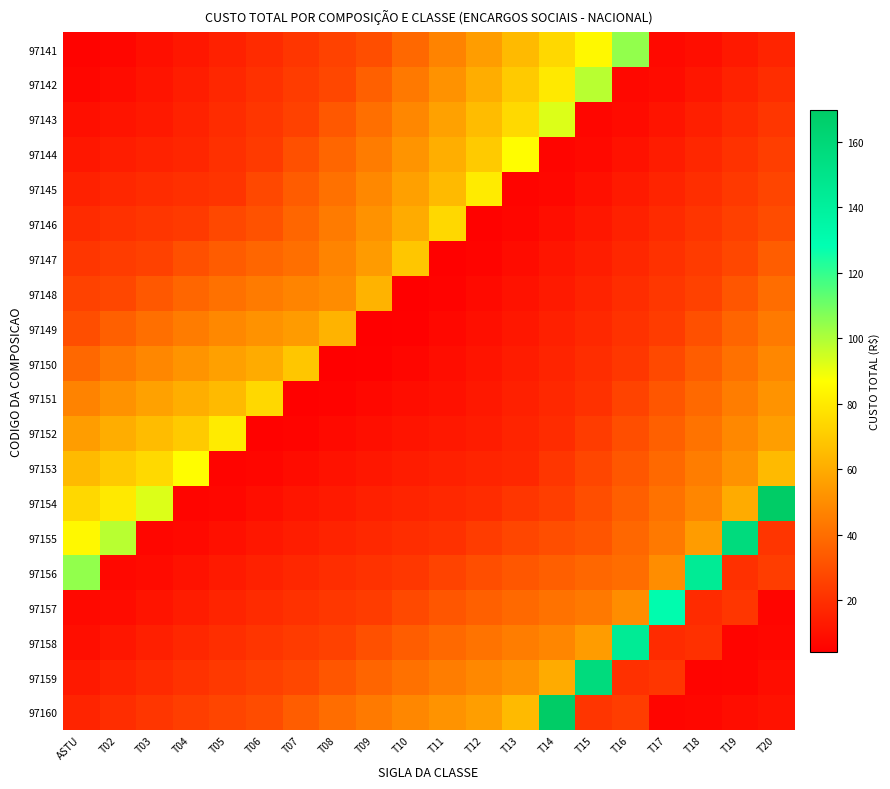

Reading left to right, what are all the values shown in this chart?

97141: ASTU=5.6	T02=6.8	T03=9.4	T04=12.3	T05=15.4	T06=18.7	T07=22.2	T08=25.9	T09=29.9	T10=38.5	T11=47.0	T12=55.5	T13=64.8	T14=74.6	T15=84.9	T16=104.5	T17=7.6	T18=9.1	T19=12.6	T20=16.4
97142: ASTU=6.8	T02=8.5	T03=11.2	T04=14.1	T05=17.2	T06=20.5	T07=24.0	T08=27.8	T09=35.8	T10=43.8	T11=51.9	T12=60.8	T13=70.1	T14=79.9	T15=98.6	T16=7.2	T17=8.6	T18=12.0	T19=15.5	T20=19.3
97143: ASTU=9.4	T02=11.2	T03=12.8	T04=15.7	T05=18.8	T06=22.1	T07=25.6	T08=33.2	T09=40.7	T10=48.4	T11=56.7	T12=65.6	T13=74.9	T14=92.6	T15=6.7	T16=8.1	T17=11.3	T18=14.7	T19=18.3	T20=22.0
97144: ASTU=12.3	T02=14.1	T03=15.7	T04=17.1	T05=20.2	T06=23.5	T07=30.5	T08=37.6	T09=44.8	T10=52.6	T11=61.0	T12=69.9	T13=86.6	T14=6.3	T15=7.6	T16=10.6	T17=13.9	T18=17.3	T19=20.8	T20=24.6
97145: ASTU=15.4	T02=17.2	T03=18.8	T04=20.2	T05=21.4	T06=27.9	T07=34.4	T08=41.2	T09=48.6	T10=56.5	T11=64.9	T12=80.6	T13=5.9	T14=7.1	T15=10.0	T16=13.0	T17=16.2	T18=19.7	T19=23.2	T20=27.0
97146: ASTU=18.7	T02=20.5	T03=22.1	T04=23.5	T05=27.9	T06=31.3	T07=37.6	T08=44.6	T09=52.0	T10=59.9	T11=74.7	T12=5.5	T13=6.6	T14=9.3	T15=12.2	T16=15.2	T17=18.5	T18=21.9	T19=25.5	T20=29.3
97147: ASTU=22.2	T02=24.0	T03=25.6	T04=30.5	T05=34.4	T06=37.6	T07=40.5	T08=47.5	T09=54.9	T10=68.7	T11=5.1	T12=6.1	T13=8.6	T14=11.3	T15=14.2	T16=17.3	T17=20.5	T18=23.9	T19=27.5	T20=34.7
97148: ASTU=25.9	T02=27.8	T03=33.2	T04=37.6	T05=41.2	T06=44.6	T07=47.5	T08=49.9	T09=62.7	T10=4.6	T11=5.6	T12=8.0	T13=10.5	T14=13.2	T15=16.1	T16=19.1	T17=22.4	T18=25.8	T19=32.6	T20=39.8
97149: ASTU=29.9	T02=35.8	T03=40.7	T04=44.8	T05=48.6	T06=52.0	T07=54.9	T08=62.7	T09=4.2	T10=5.2	T11=7.3	T12=9.7	T13=12.2	T14=14.9	T15=17.8	T16=20.8	T17=24.1	T18=30.5	T19=37.3	T20=44.2
97150: ASTU=38.5	T02=43.8	T03=48.4	T04=52.6	T05=56.5	T06=59.9	T07=68.7	T08=4.6	T09=5.2	T10=6.7	T11=8.8	T12=11.2	T13=13.7	T14=16.4	T15=19.3	T16=22.4	T17=28.4	T18=34.9	T19=41.4	T20=48.5
97151: ASTU=47.0	T02=51.9	T03=56.7	T04=61.0	T05=64.9	T06=74.7	T07=5.1	T08=5.6	T09=7.3	T10=8.8	T11=10.2	T12=12.5	T13=15.0	T14=17.7	T15=20.7	T16=26.3	T17=32.4	T18=38.5	T19=45.2	T20=52.4
97152: ASTU=55.5	T02=60.8	T03=65.6	T04=69.9	T05=80.6	T06=5.5	T07=6.1	T08=8.0	T09=9.7	T10=11.2	T11=12.5	T12=13.7	T13=16.2	T14=18.9	T15=24.2	T16=29.9	T17=35.7	T18=42.0	T19=48.8	T20=55.9
97153: ASTU=64.8	T02=70.1	T03=74.9	T04=86.6	T05=5.9	T06=6.6	T07=8.6	T08=10.5	T09=12.2	T10=13.7	T11=15.0	T12=16.2	T13=17.2	T14=22.1	T15=27.4	T16=32.8	T17=38.8	T18=45.2	T19=51.9	T20=64.8
97154: ASTU=74.6	T02=79.9	T03=92.6	T04=6.3	T05=7.1	T06=9.3	T07=11.3	T08=13.2	T09=14.9	T10=16.4	T11=17.7	T12=18.9	T13=22.1	T14=24.9	T15=30.0	T16=35.6	T17=41.5	T18=47.9	T19=60.0	T20=169.8
97155: ASTU=84.9	T02=98.6	T03=6.7	T04=7.6	T05=10.0	T06=12.2	T07=14.2	T08=16.1	T09=17.8	T10=19.3	T11=20.7	T12=24.2	T13=27.4	T14=30.0	T15=32.3	T16=37.9	T17=43.9	T18=55.2	T19=156.7	T20=22.0
97156: ASTU=104.5	T02=7.2	T03=8.1	T04=10.6	T05=13.0	T06=15.2	T07=17.3	T08=19.1	T09=20.8	T10=22.4	T11=26.3	T12=29.9	T13=32.8	T14=35.6	T15=37.9	T16=40.0	T17=50.4	T18=143.7	T19=20.2	T20=24.3
97157: ASTU=7.6	T02=8.6	T03=11.3	T04=13.9	T05=16.2	T06=18.5	T07=20.5	T08=22.4	T09=24.1	T10=28.4	T11=32.4	T12=35.7	T13=38.8	T14=41.5	T15=43.9	T16=50.4	T17=130.6	T18=18.5	T19=22.3	T20=6.4
97158: ASTU=9.1	T02=12.0	T03=14.7	T04=17.3	T05=19.7	T06=21.9	T07=23.9	T08=25.8	T09=30.5	T10=34.9	T11=38.5	T12=42.0	T13=45.2	T14=47.9	T15=55.2	T16=143.7	T17=18.5	T18=20.3	T19=5.9	T20=7.1
97159: ASTU=12.6	T02=15.5	T03=18.3	T04=20.8	T05=23.2	T06=25.5	T07=27.5	T08=32.6	T09=37.3	T10=41.4	T11=45.2	T12=48.8	T13=51.9	T14=60.0	T15=156.7	T16=20.2	T17=22.3	T18=5.9	T19=6.4	T20=9.0
97160: ASTU=16.4	T02=19.3	T03=22.0	T04=24.6	T05=27.0	T06=29.3	T07=34.7	T08=39.8	T09=44.2	T10=48.5	T11=52.4	T12=55.9	T13=64.8	T14=169.8	T15=22.0	T16=24.3	T17=6.4	T18=7.1	T19=9.0	T20=10.7